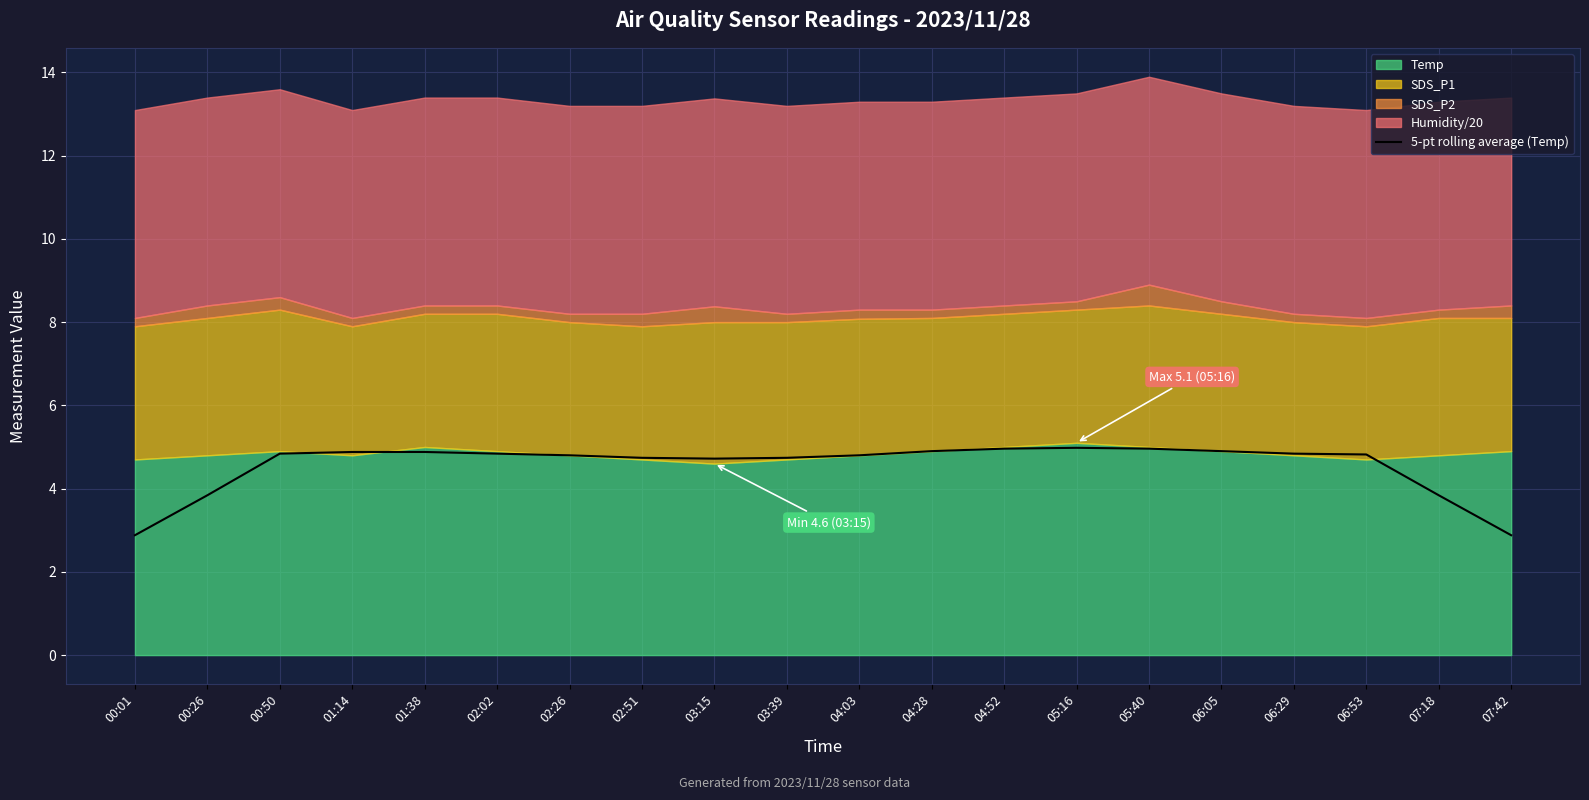

What is the highest value of the 5-pt rolling average (Temp) series?

5.0